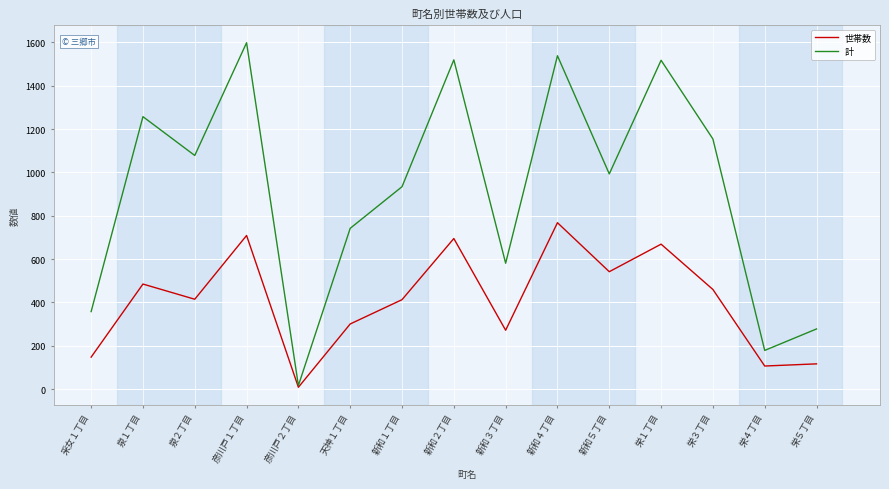

Count the number of categories in the chart.

15